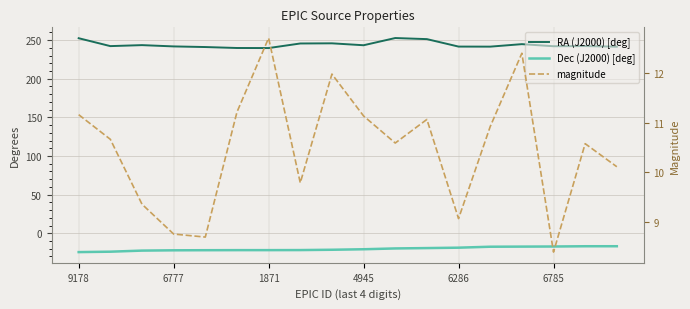

Read the Dec (J2000) [deg] value at 6785.

-17.1